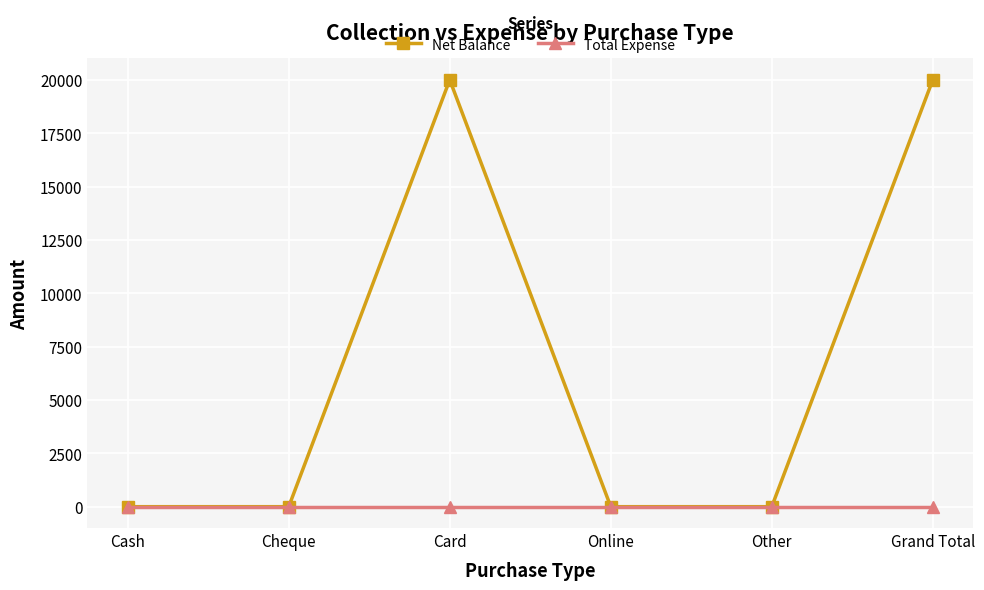

List the series in order of their peak value, lowest first.

Total Expense, Net Balance